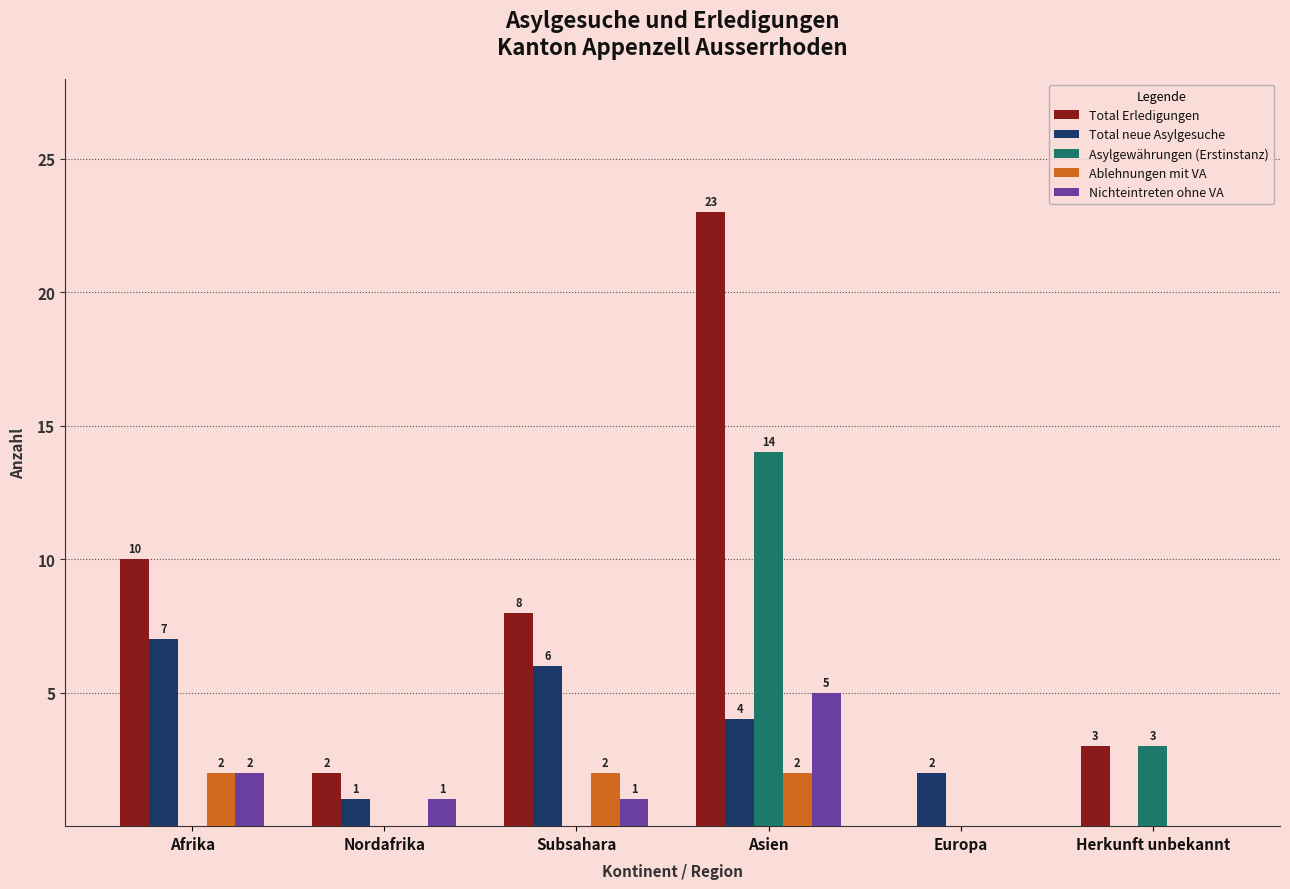

How many positive values does the Total Erledigungen series have?

5